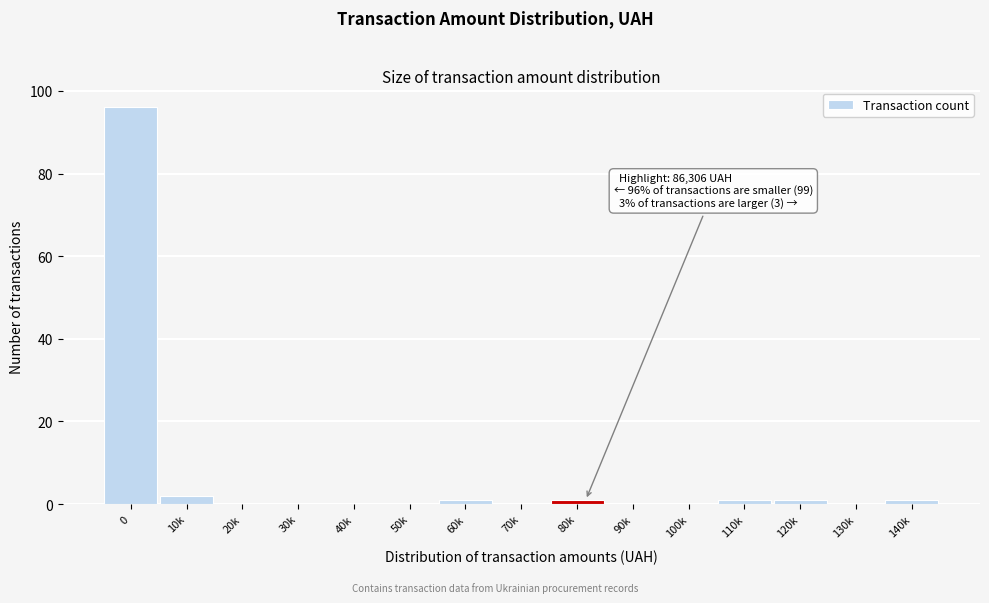

Reading right to left, list all the values displayed in this chart.

140k=1	130k=0	120k=1	110k=1	100k=0	90k=0	80k=1	70k=0	60k=1	50k=0	40k=0	30k=0	20k=0	10k=2	0=96